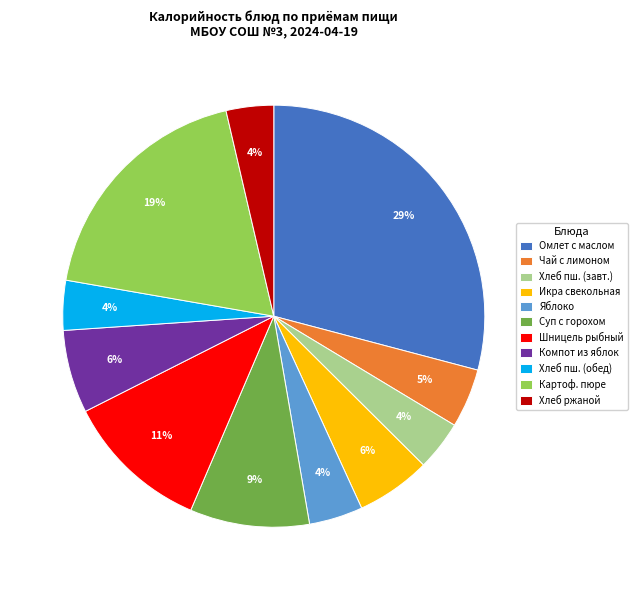

To the nearest percent, what is the difference between the largest and smallest slice percentages?

25%